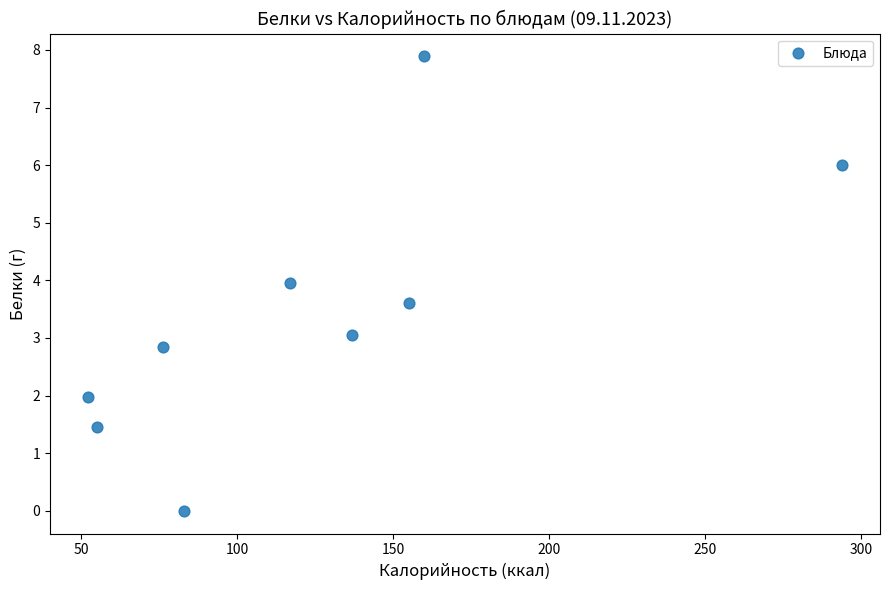

What is the average X value?

125.6